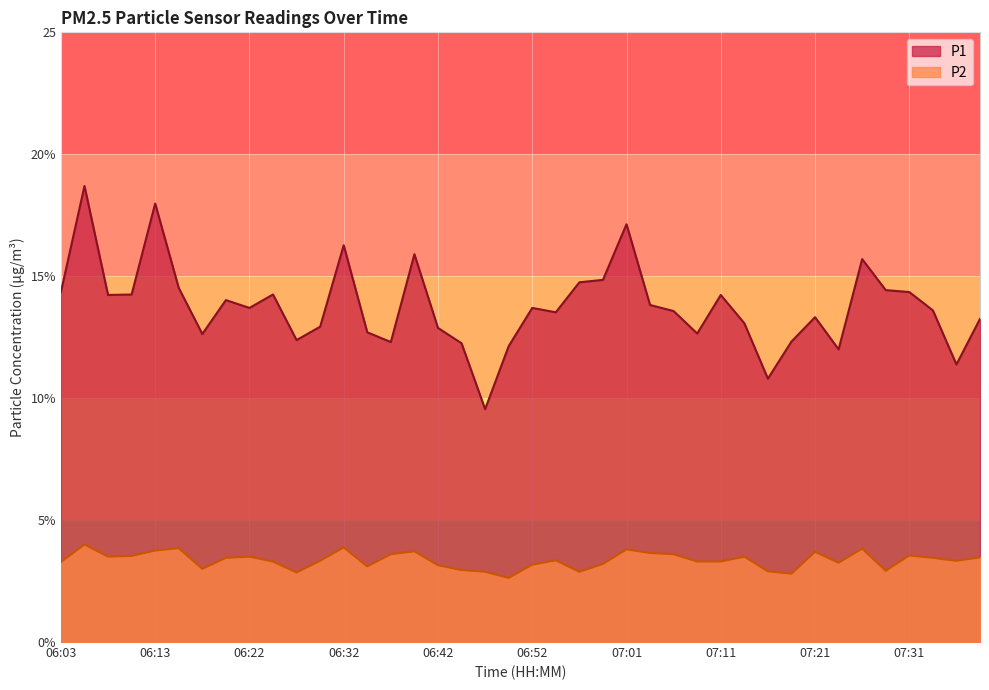

How many data points in P2 are less than 3?

8